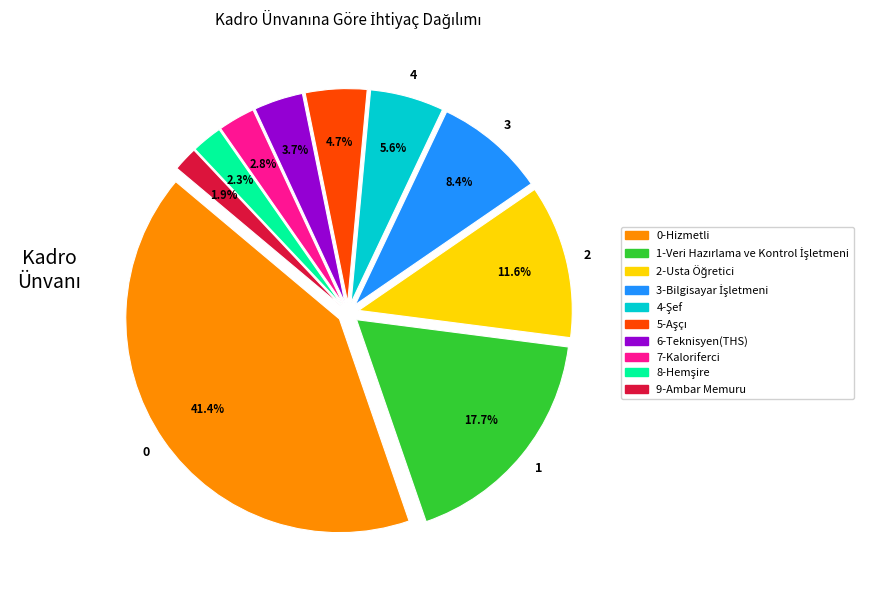

What is the change in value from Kaloriferci to Hemşire?

-1